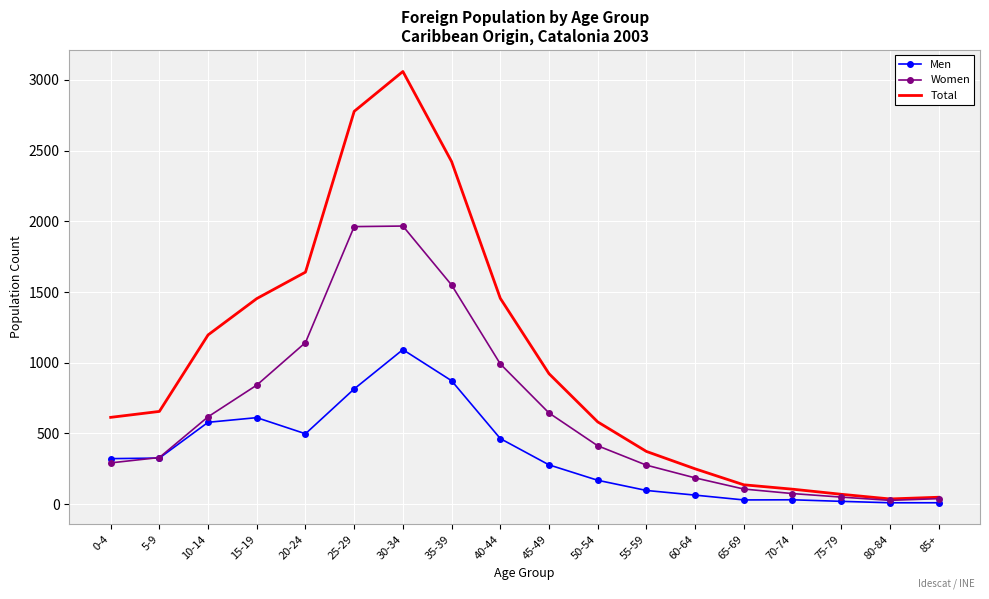

What is the difference between the second highest and minimum values in the Men series?

863